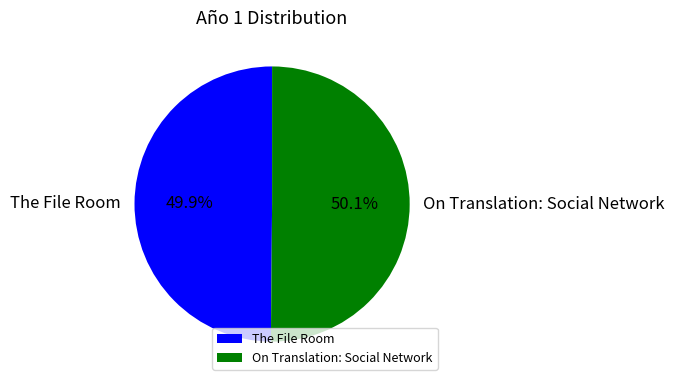

How many segments does this pie chart have?

2